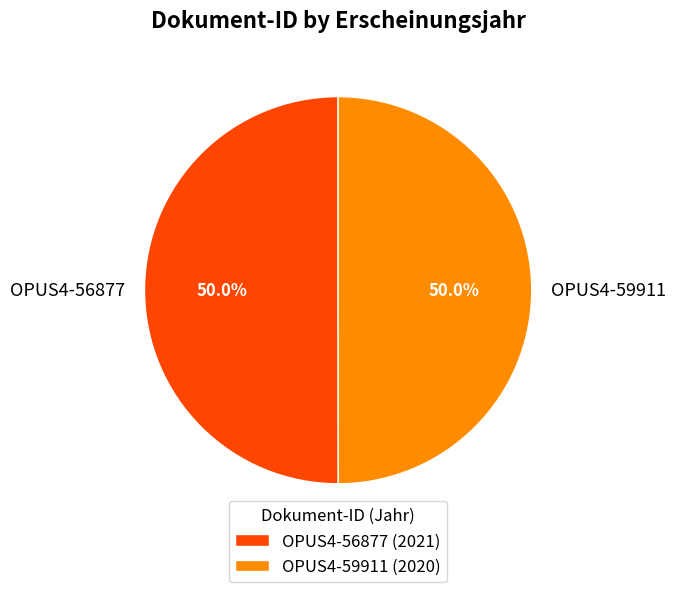

What percentage is NOT represented by OPUS4-56877?

50.0%